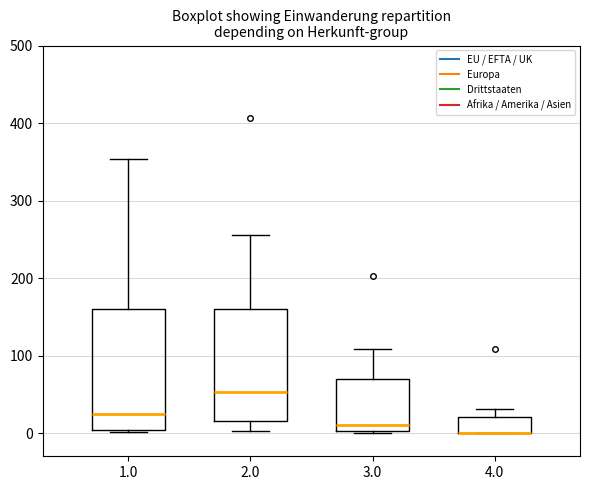

Reading left to right, read every box against the y-axis: the position of its median line, the range the box covers, and the ends of its whiskers. The values are not printed on the chart, so give them approximately, as read against the axis.

1.0: median 20, box 0 to 160, whiskers 0 (just below the box's lower edge) to 350
2.0: median 50, box 20 to 160, whiskers 0 to 260
3.0: median 10, box 0 to 70, whiskers 0 to 110
4.0: median 0 (drawn on the box's lower edge), box 0 to 20, whiskers 0 to 30